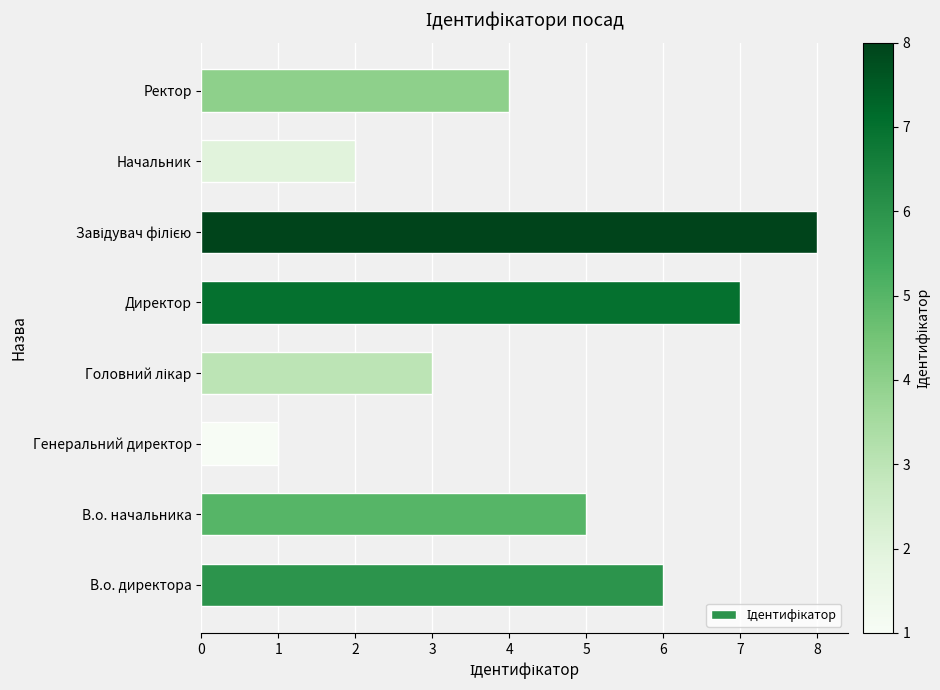

Reading bottom to top, transcribe all the data shown in this chart.

6	5	1	3	7	8	2	4